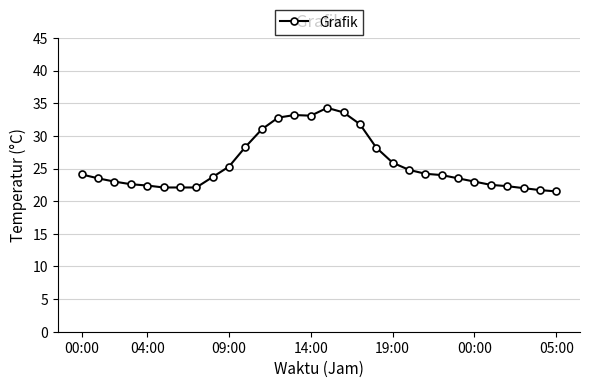

What is the difference between the second highest and second lowest values?

11.9